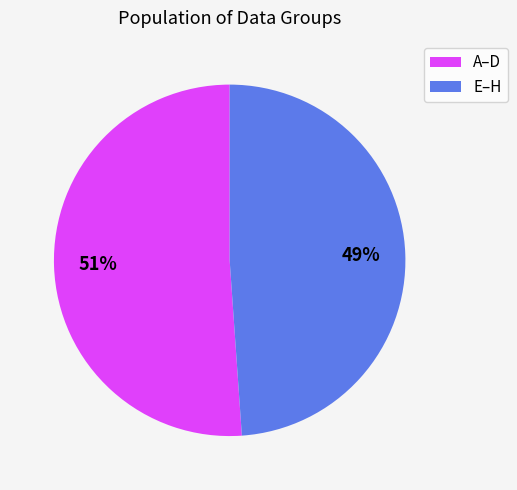

To the nearest percent, what is the average slice percentage?

50%